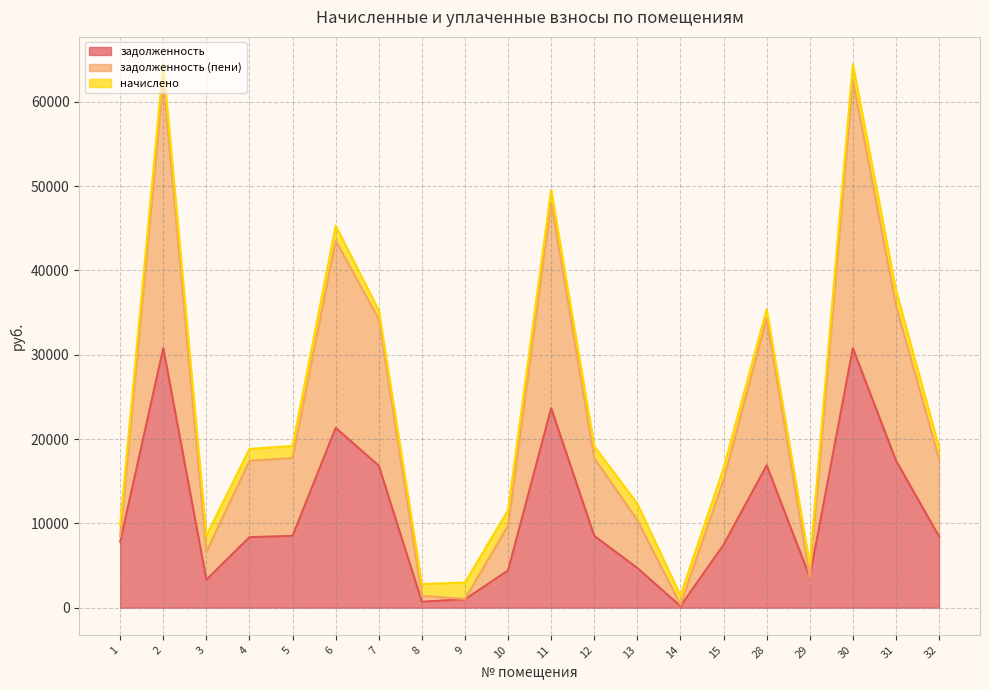

What is the average value of the задолженность (пени) series?

23972.9